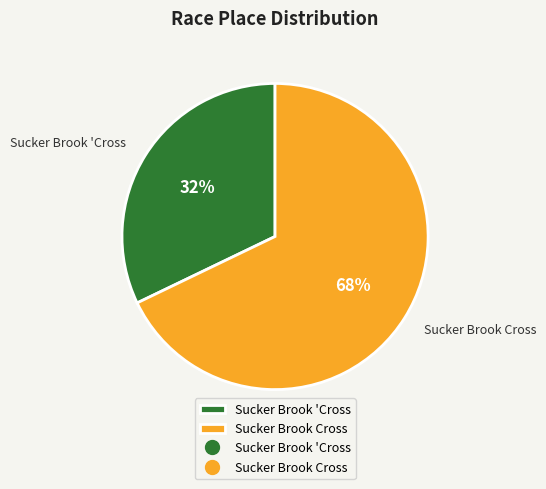

What is the largest slice in the pie chart?

Sucker Brook Cross